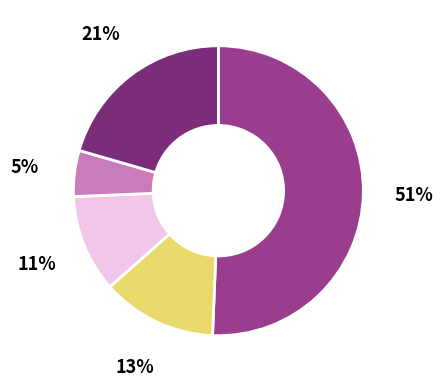

To the nearest percent, what is the average slice percentage?

20%